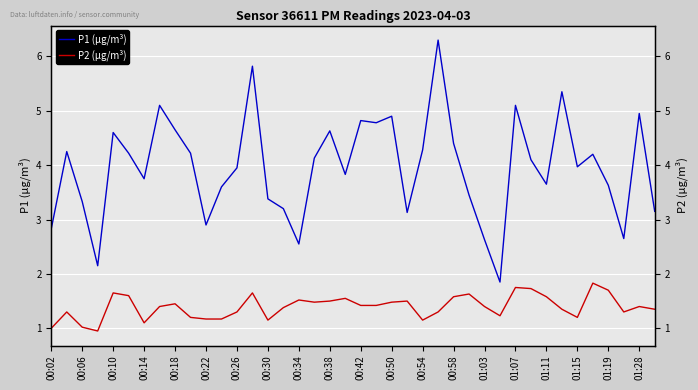

What position from the right is 00:06?

38